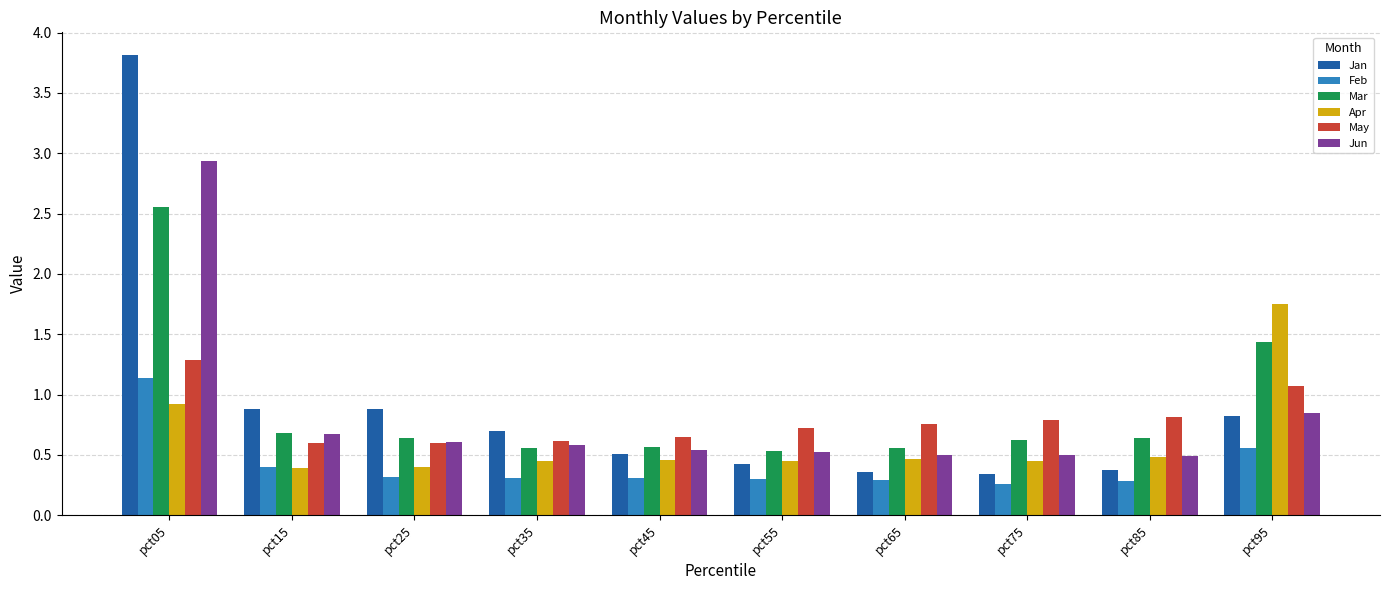

How many bars are there in each group?

6